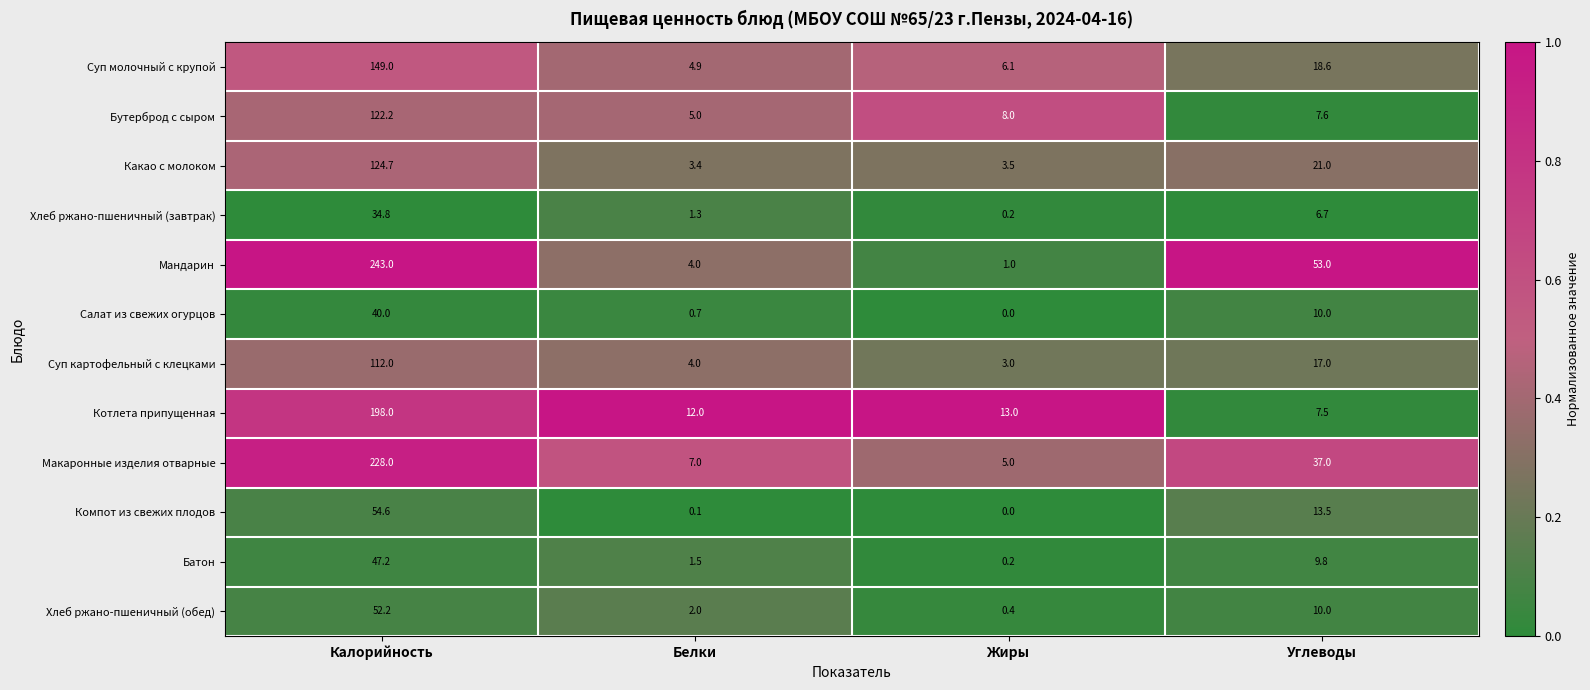

Between Калорийность and Жиры, which series saw the biggest shift?

Мандарин